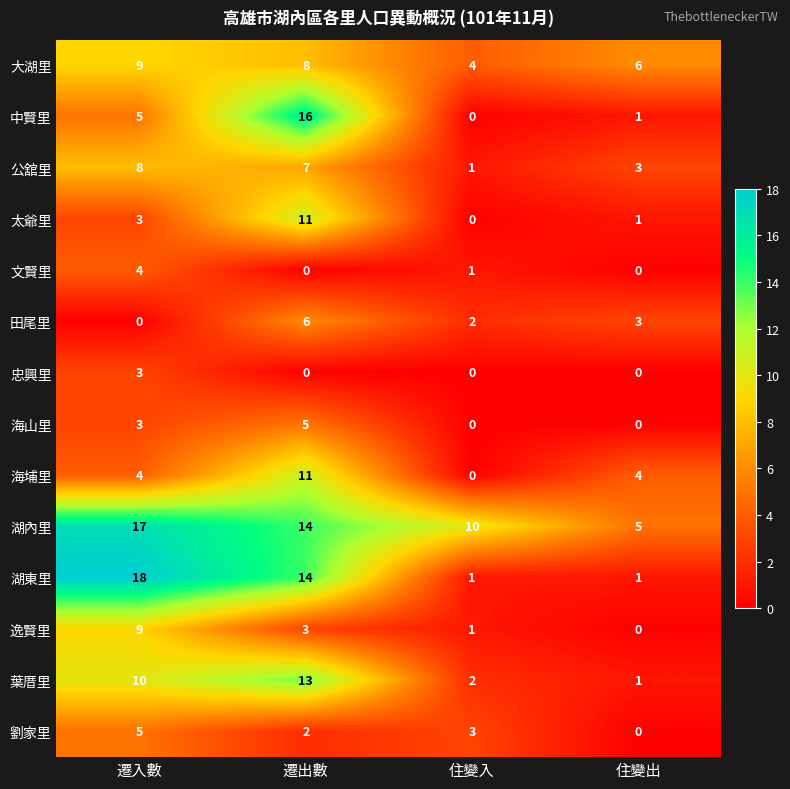

How many data points does each series have?

4